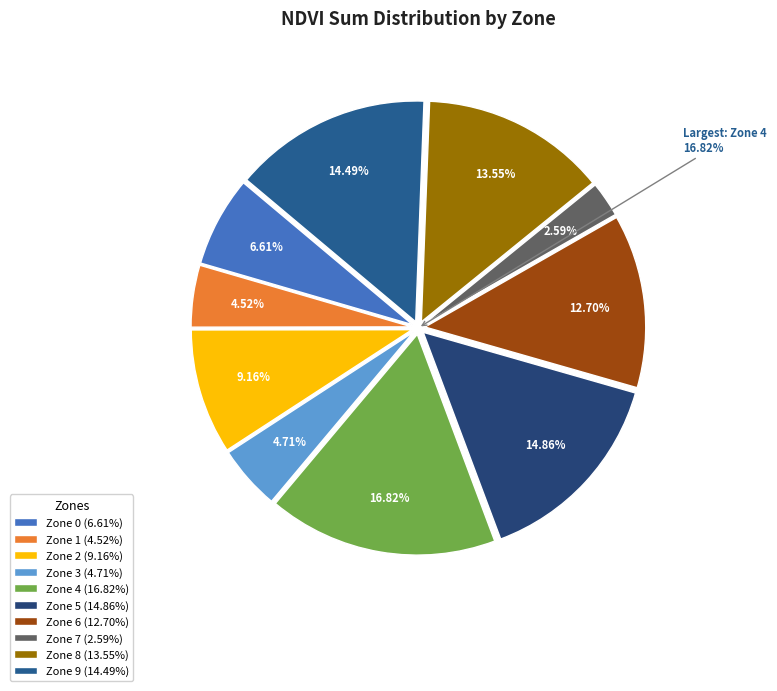

Count the number of slices in the pie.

10